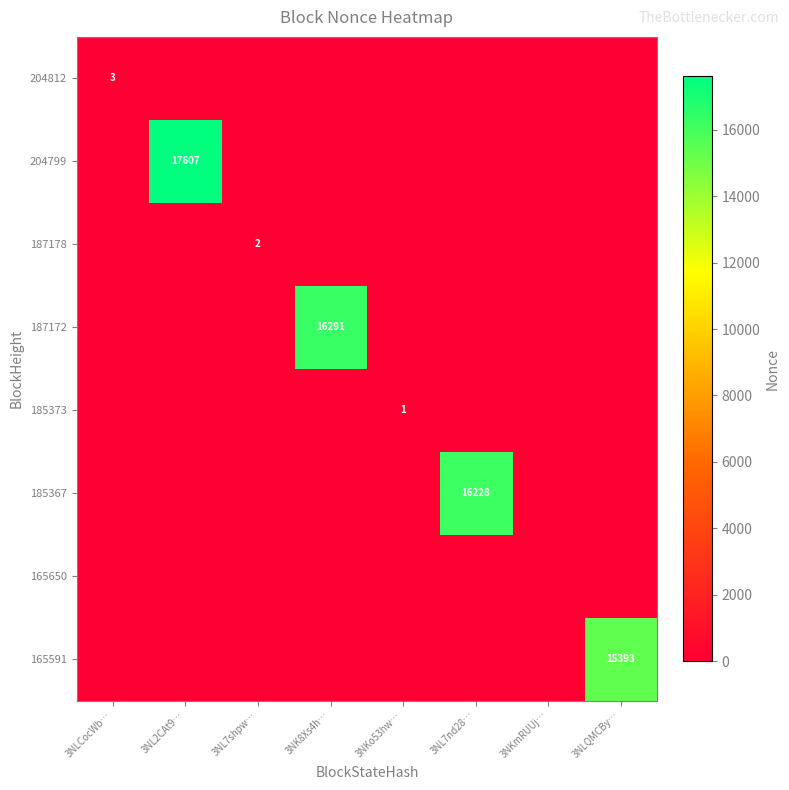

At which category does the chart reach its peak across all series?

3NL2CAt9…